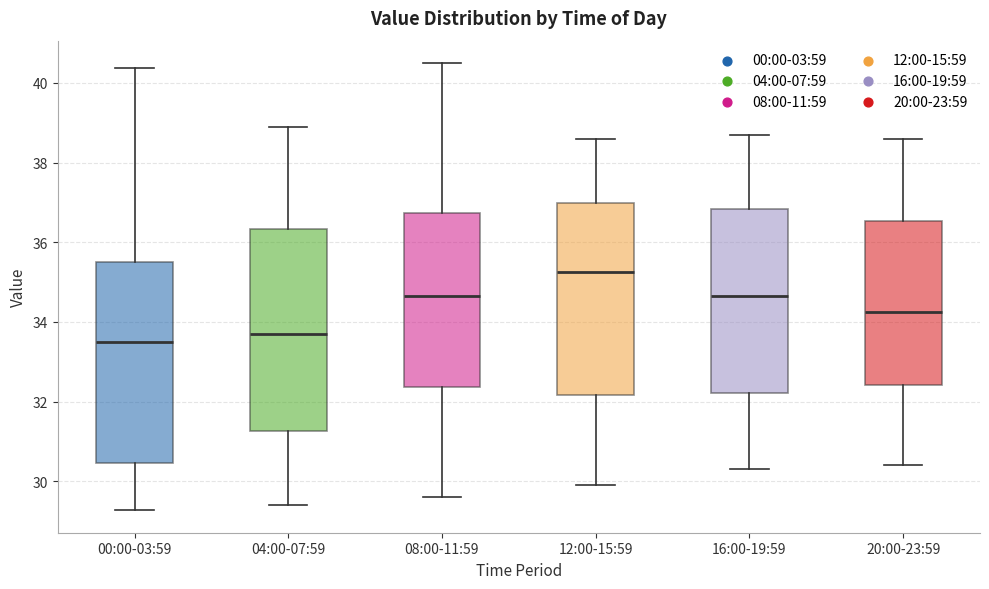

Reading left to right, transcribe this box plot: for each box, give where its median line is, the range the box spans, and where its two whiskers end, as read against the y-axis. The values are not printed on the chart, so give them approximately, as read against the axis.

00:00-03:59: median 33.4, box 30.4 to 35.6, whiskers 29.2 to 40.4
04:00-07:59: median 33.8, box 31.2 to 36.4, whiskers 29.4 to 39.0
08:00-11:59: median 34.6, box 32.4 to 36.8, whiskers 29.6 to 40.6
12:00-15:59: median 35.2, box 32.2 to 37.0, whiskers 30.0 to 38.6
16:00-19:59: median 34.6, box 32.2 to 36.8, whiskers 30.4 to 38.8
20:00-23:59: median 34.2, box 32.4 to 36.6, whiskers 30.4 to 38.6